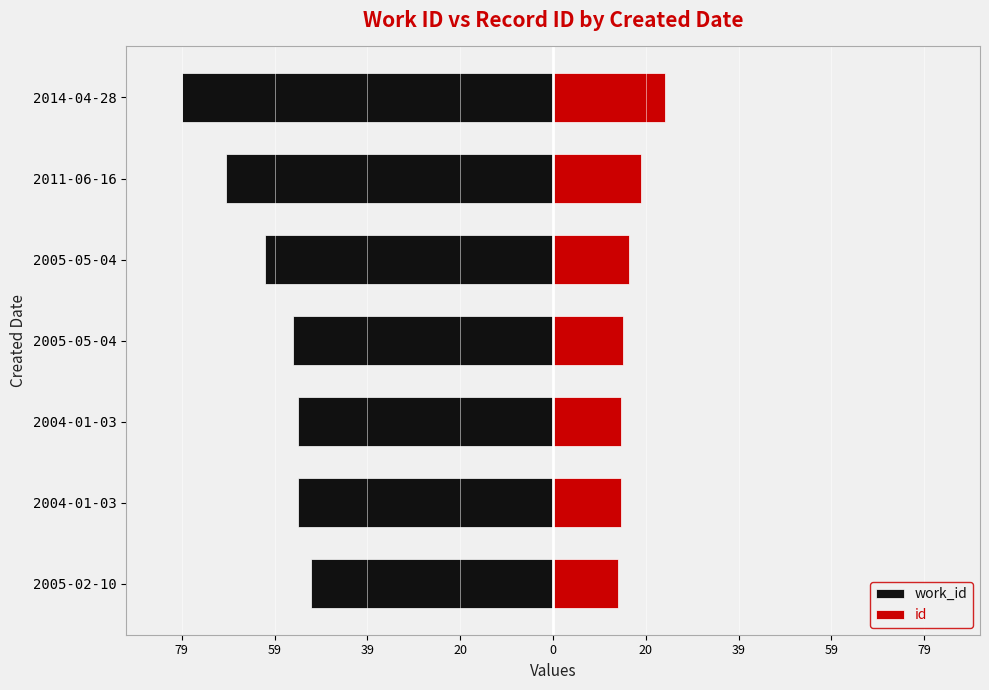

What value does the work_id series have at 2005-05-04?

-55.1